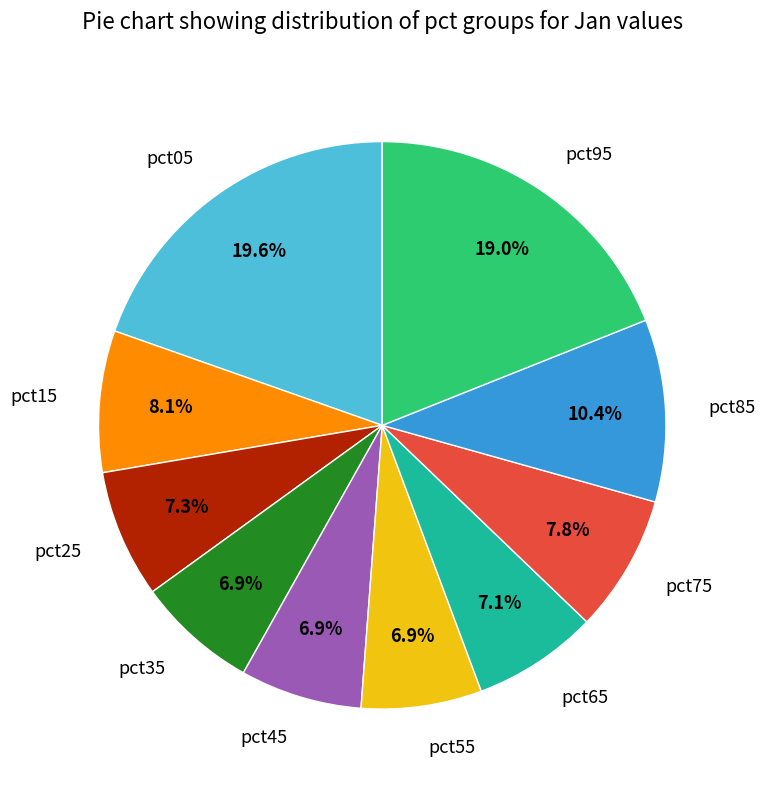

Does pct45 account for over 50% of the chart?

No